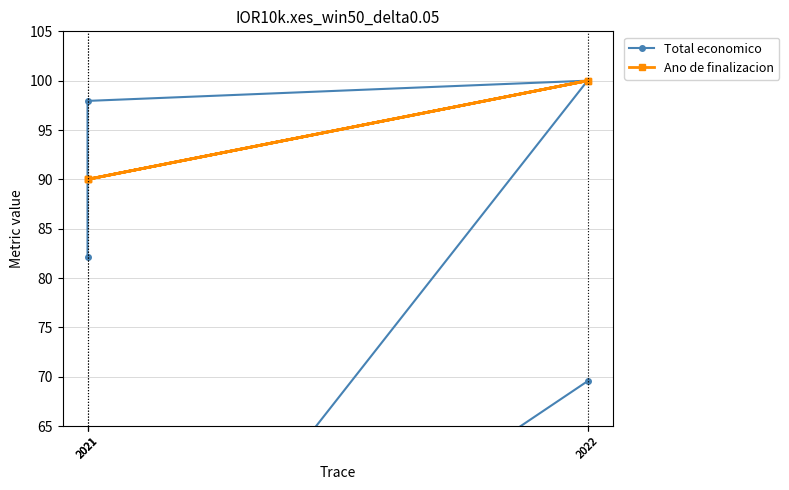

True or false: Total economico has more than 0 interior local peaks.

True